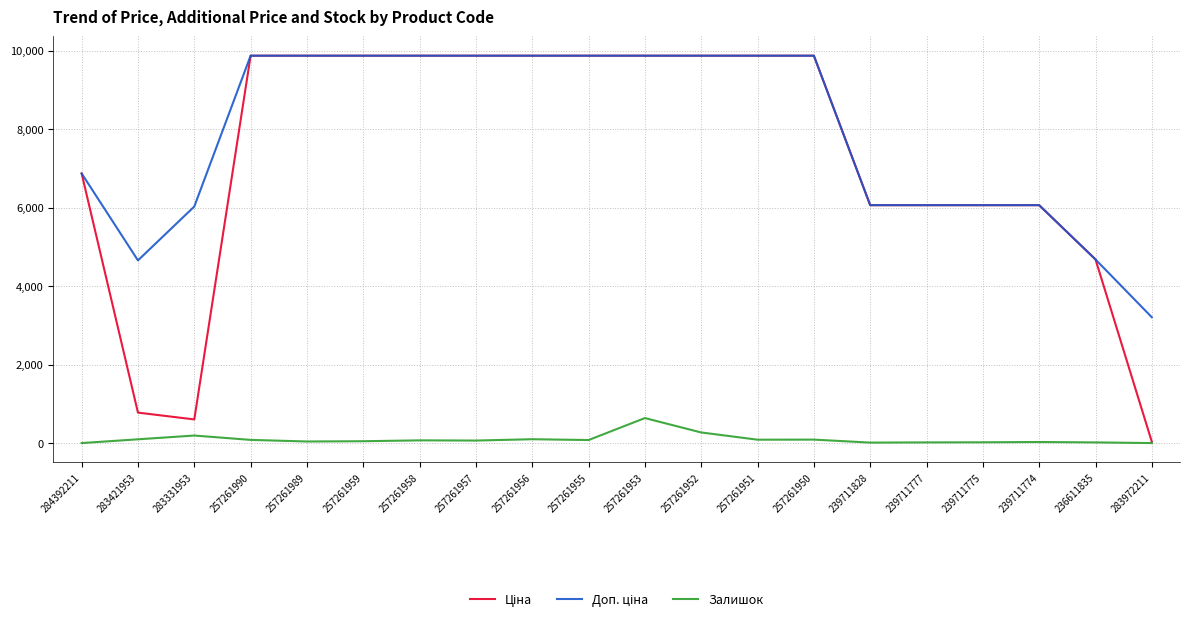

Is it true that Залишок equals 96.0 at 283421953?

True